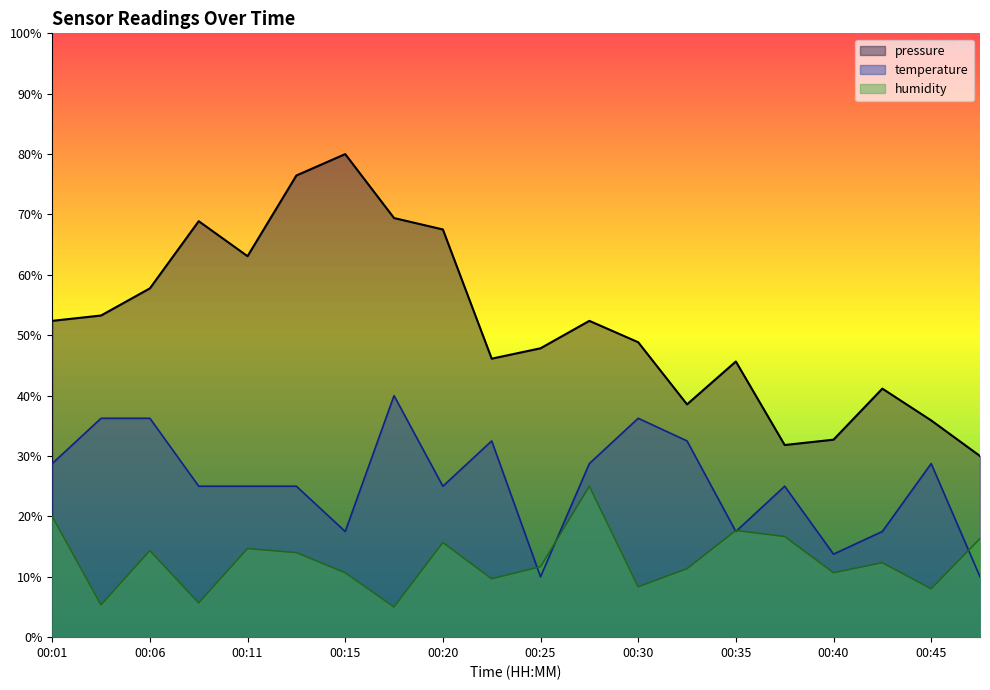

Reading left to right, transcribe all the data shown in this chart.

pressure: 0.5	0.5	0.6	0.7	0.6	0.8	0.8	0.7	0.7	0.5	0.5	0.5	0.5	0.4	0.5	0.3	0.3	0.4	0.4	0.3
temperature: 0.3	0.4	0.4	0.2	0.2	0.2	0.2	0.4	0.2	0.3	0.1	0.3	0.4	0.3	0.2	0.2	0.1	0.2	0.3	0.1
humidity: 0.2	0.1	0.1	0.1	0.1	0.1	0.1	0.1	0.2	0.1	0.1	0.2	0.1	0.1	0.2	0.2	0.1	0.1	0.1	0.2